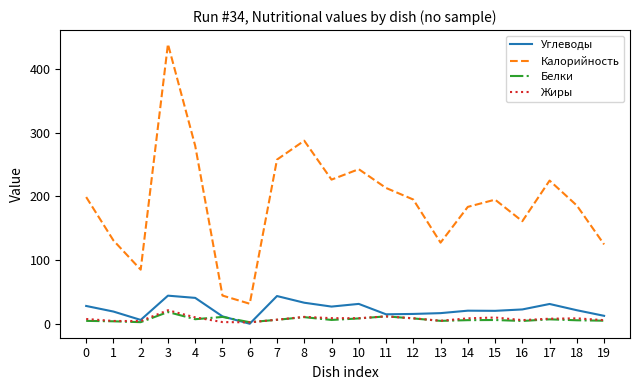

The Жиры series shows 2.8 at 5. True or false?

True